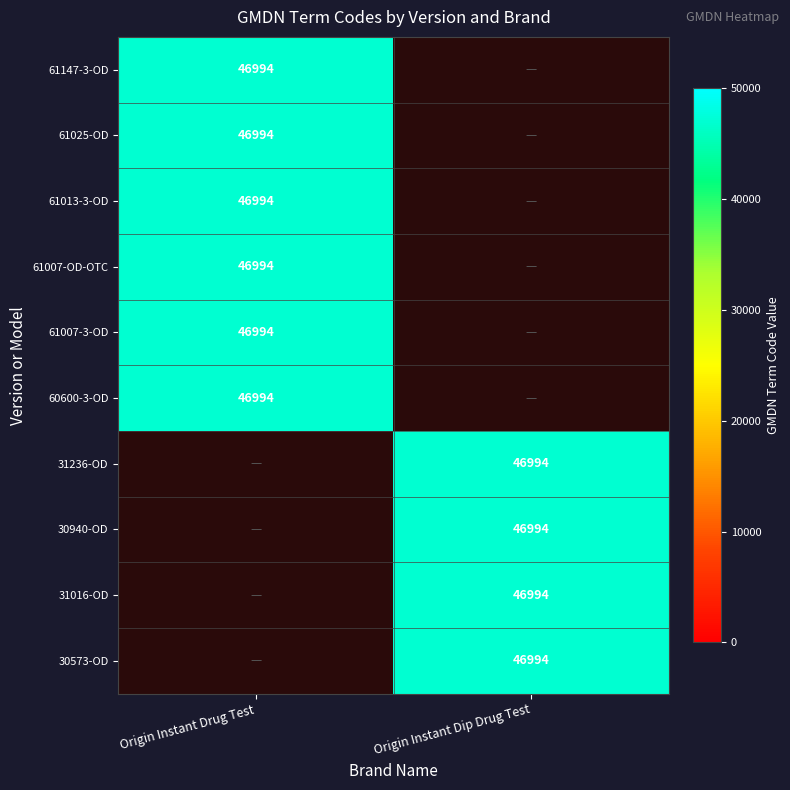

What is the spread (max minus min) of values at 4?

46994